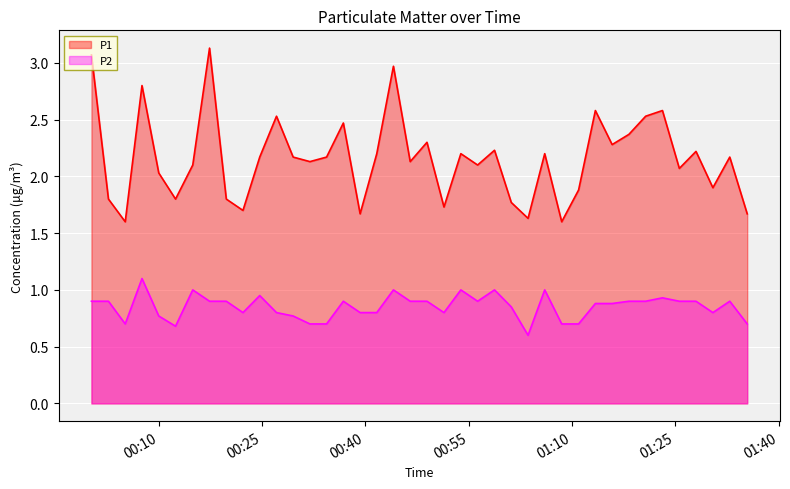

What is the sum of the P1 values at 2023-05-07T01:35:25 and 2023-05-07T01:10:57?

3.5